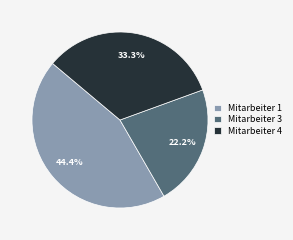

Count the number of slices in the pie.

3